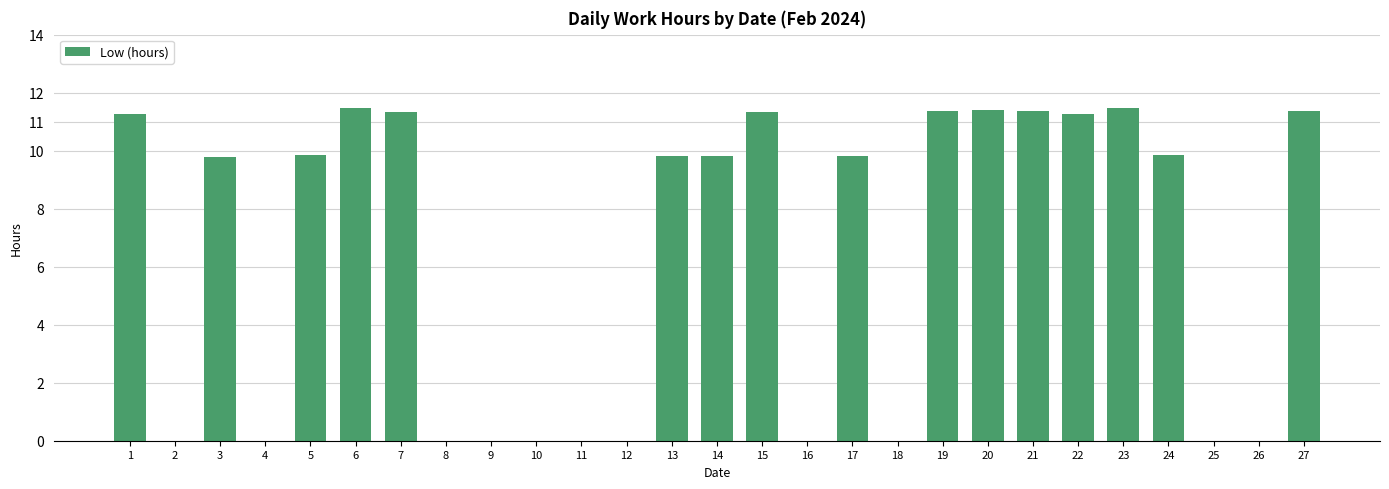

The chart shows a value of 17.3 at 15. True or false?

False